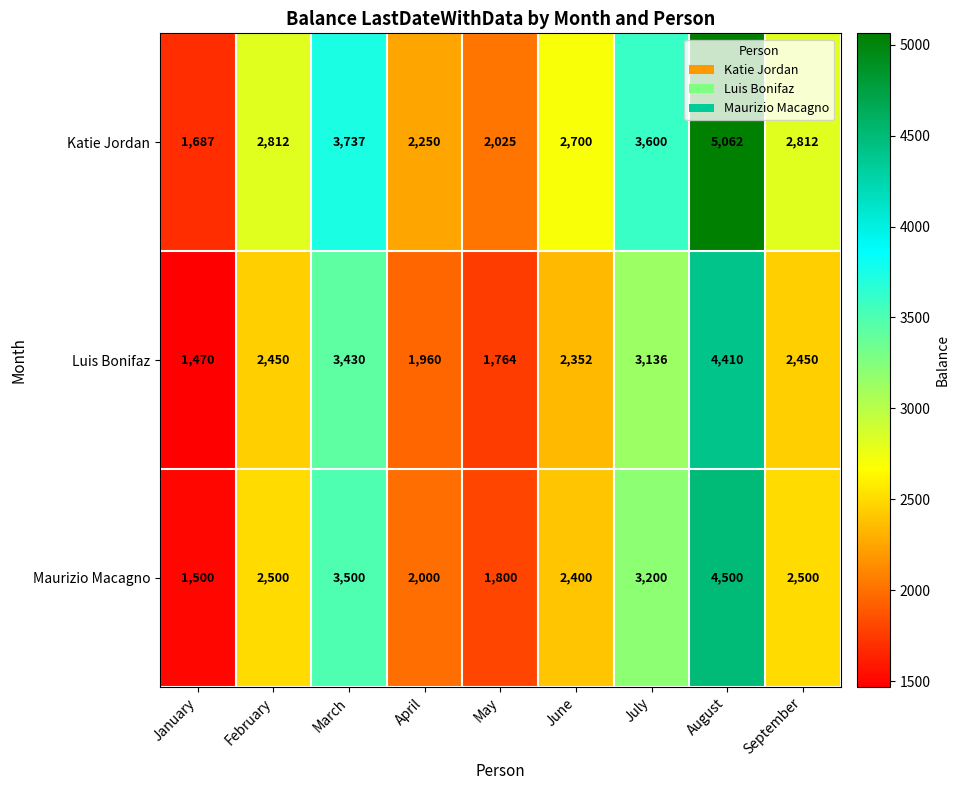

What is the difference between the highest and lowest values at March?

307